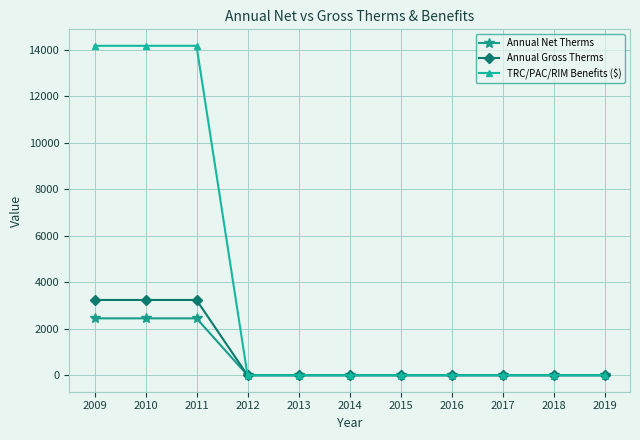

What is the average value of the Annual Net Therms series?

667.2